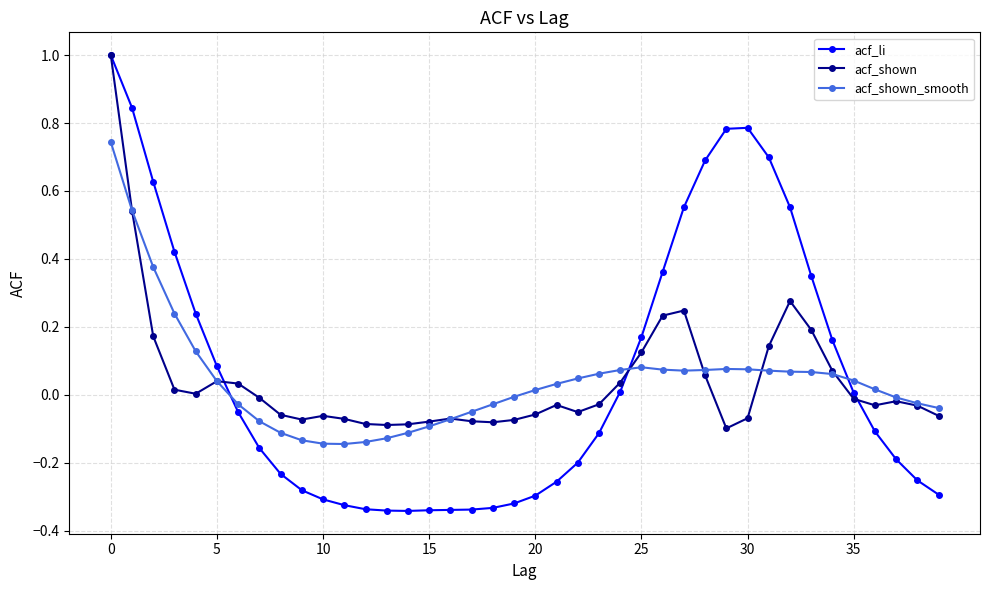

What is the maximum value shown in the chart?

1.0